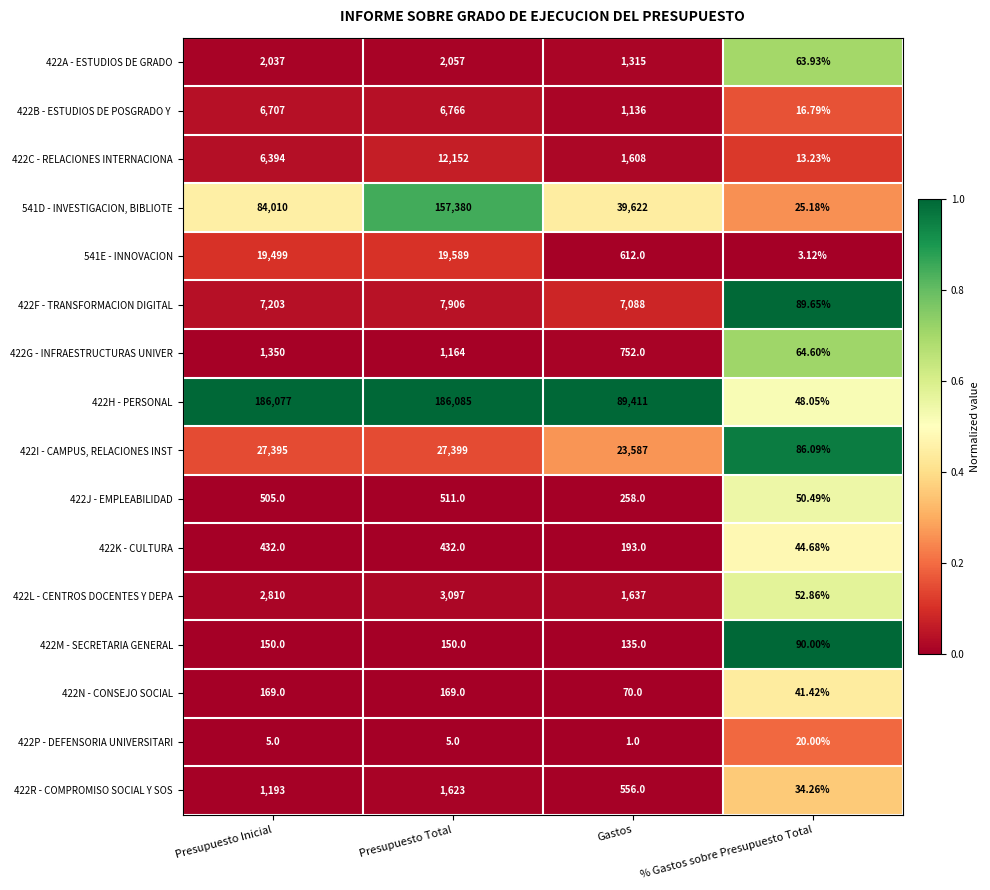

At which category is the sum across all series the highest?

Presupuesto Total